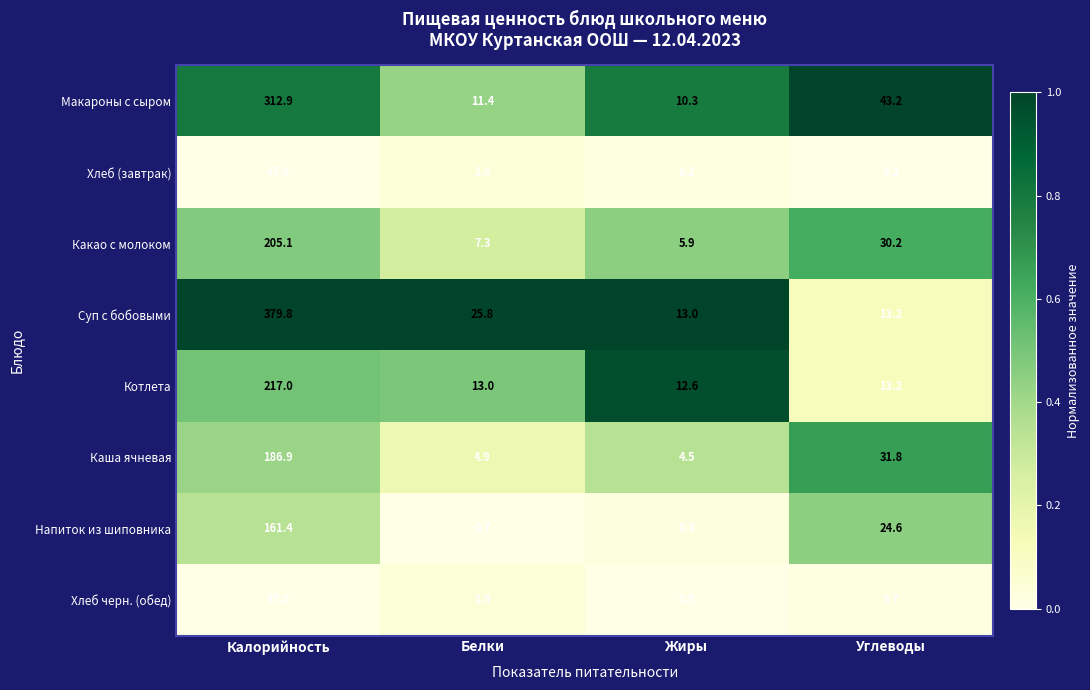

Which series has the largest total across all categories?

Суп с бобовыми